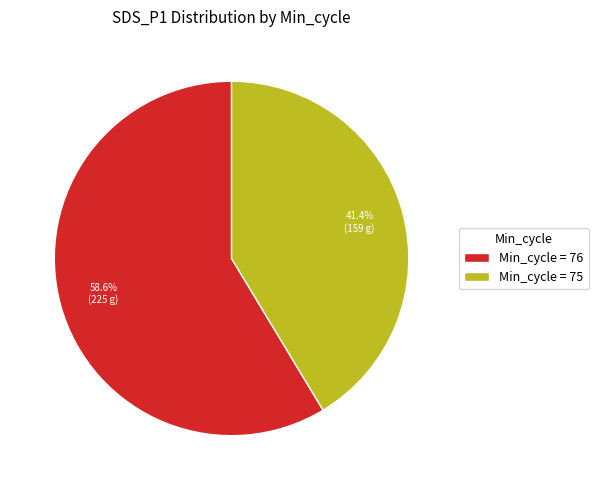

What percentage is NOT represented by Min_cycle = 75?

58.6%